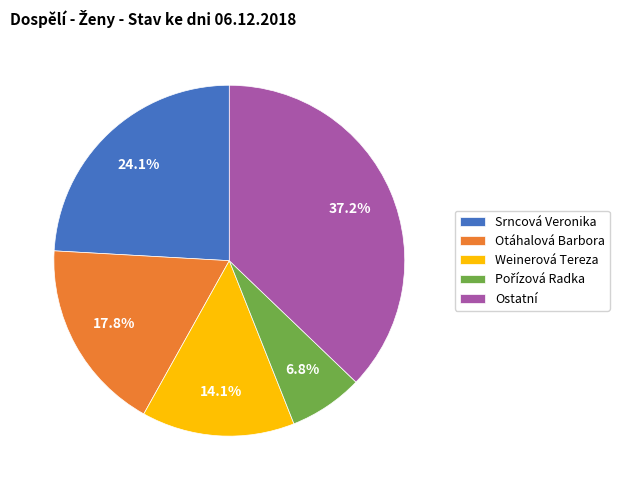

Is there a majority slice in this chart?

No